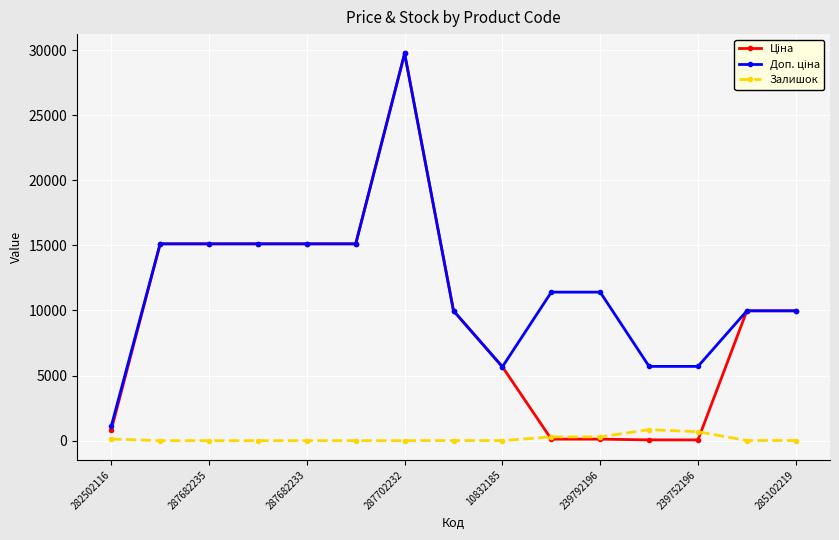

How many values in the Залишок series are below 7?

7